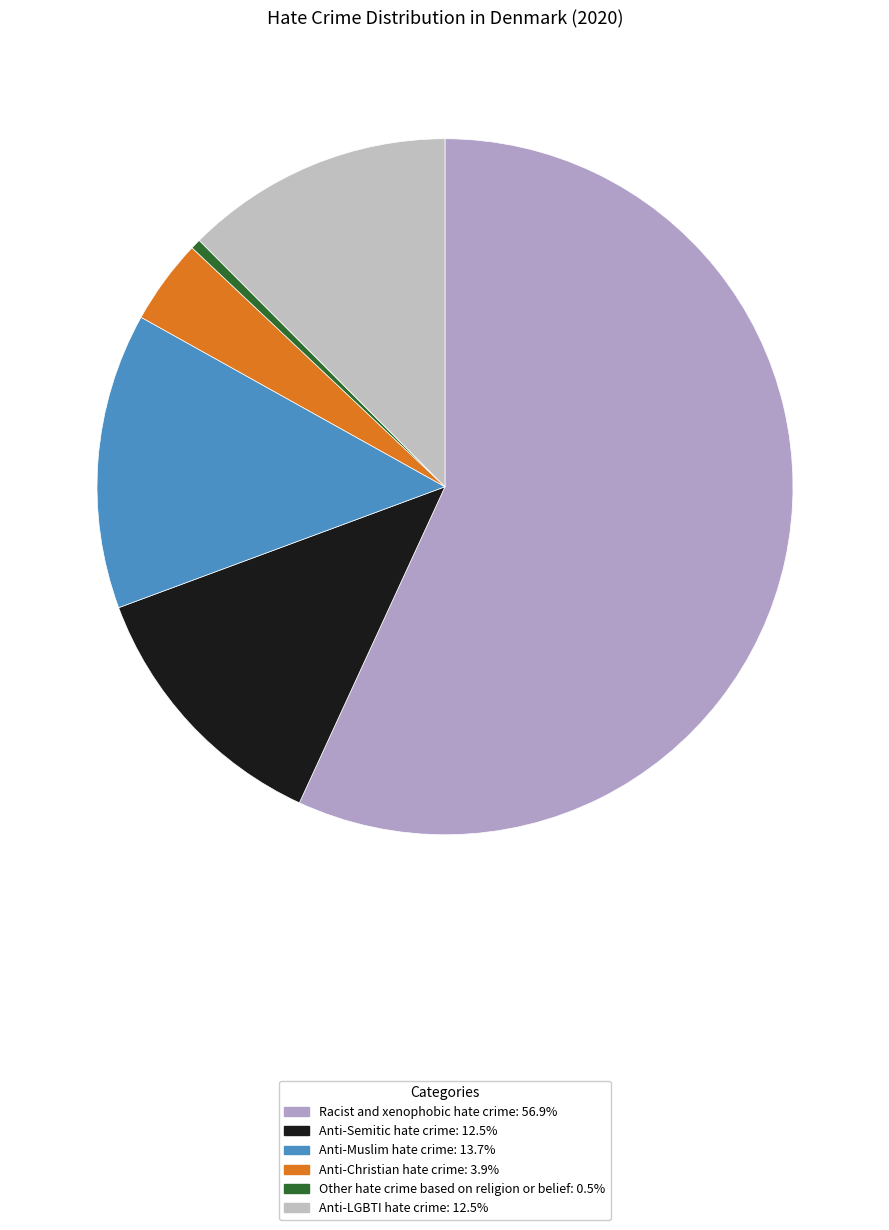

Does any single category account for the majority?

Yes